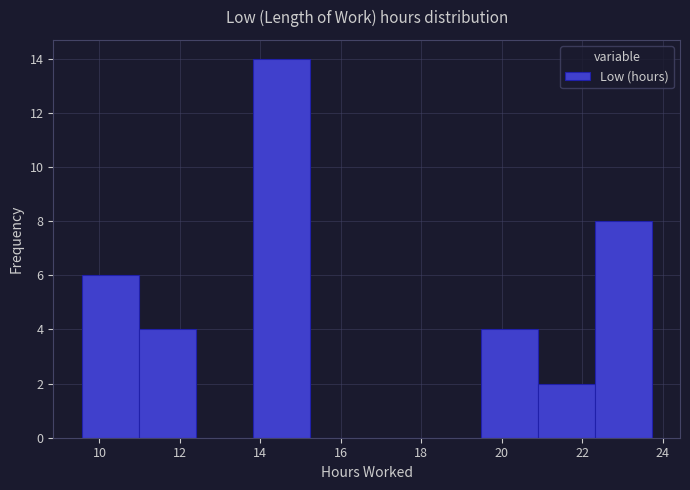

Over which range of the x-axis is the bar tallest?

13.8 to 15.2